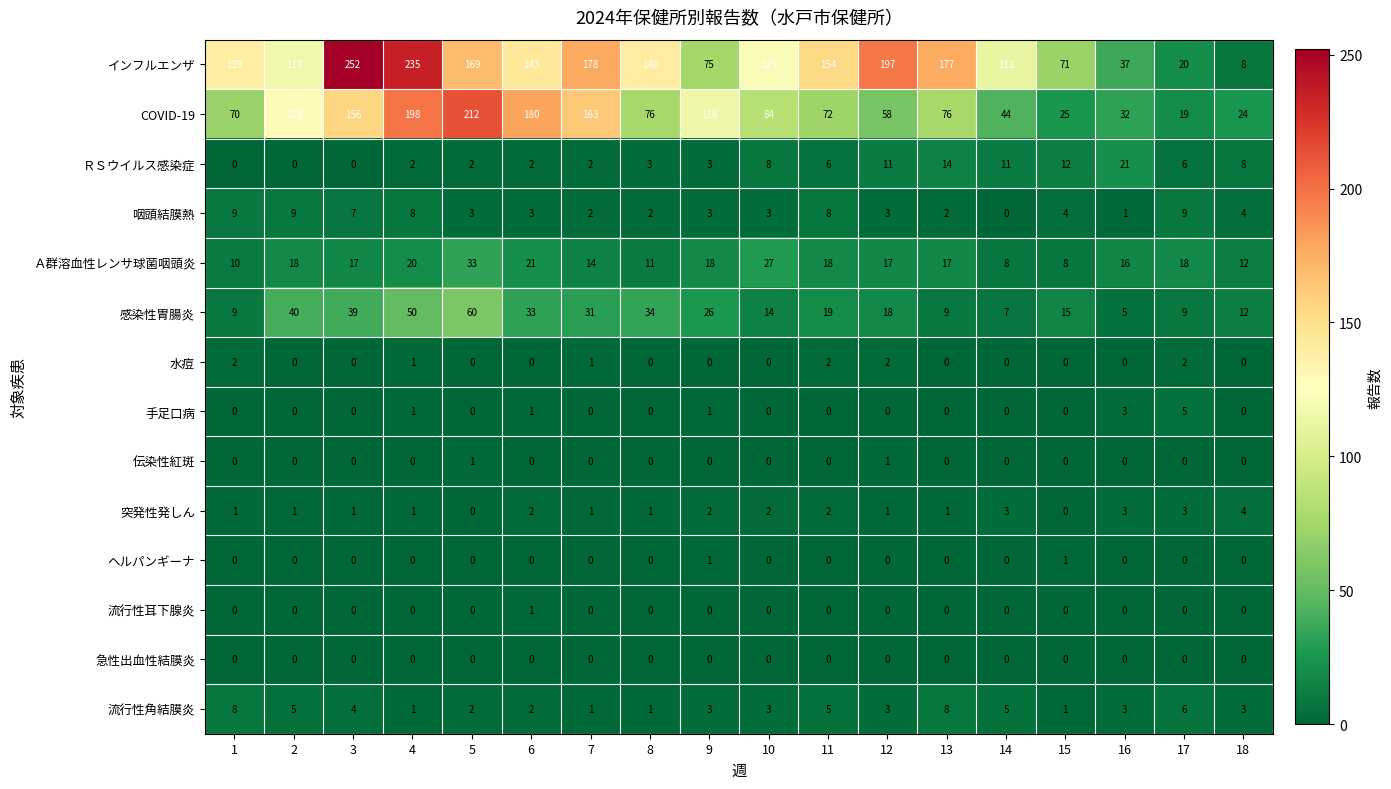

Which series has the largest range (max minus min)?

インフルエンザ